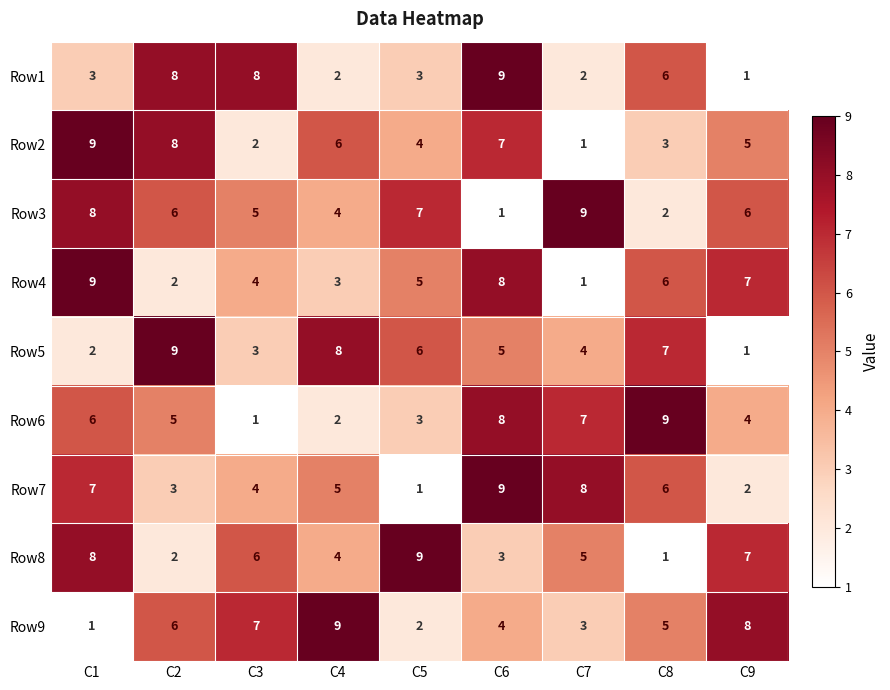

What is the maximum value for Row4?

9